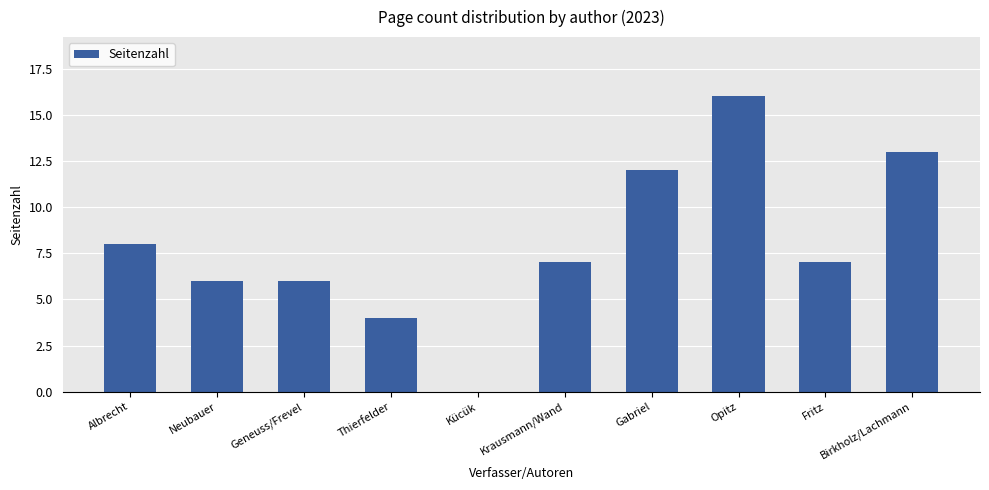

At which category does the chart reach its peak across all series?

Opitz